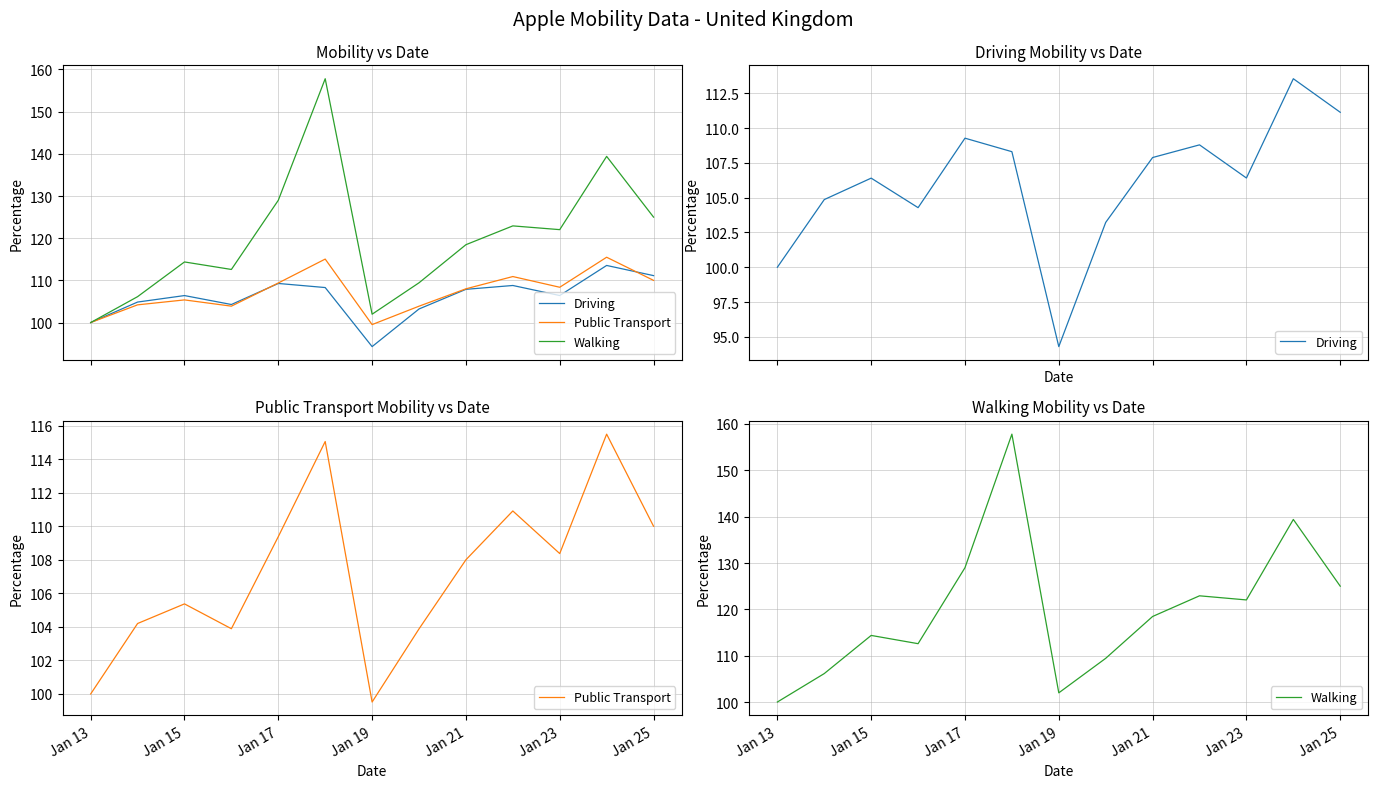

What is the difference between the maximum and minimum values in the Public Transport series?

16.0